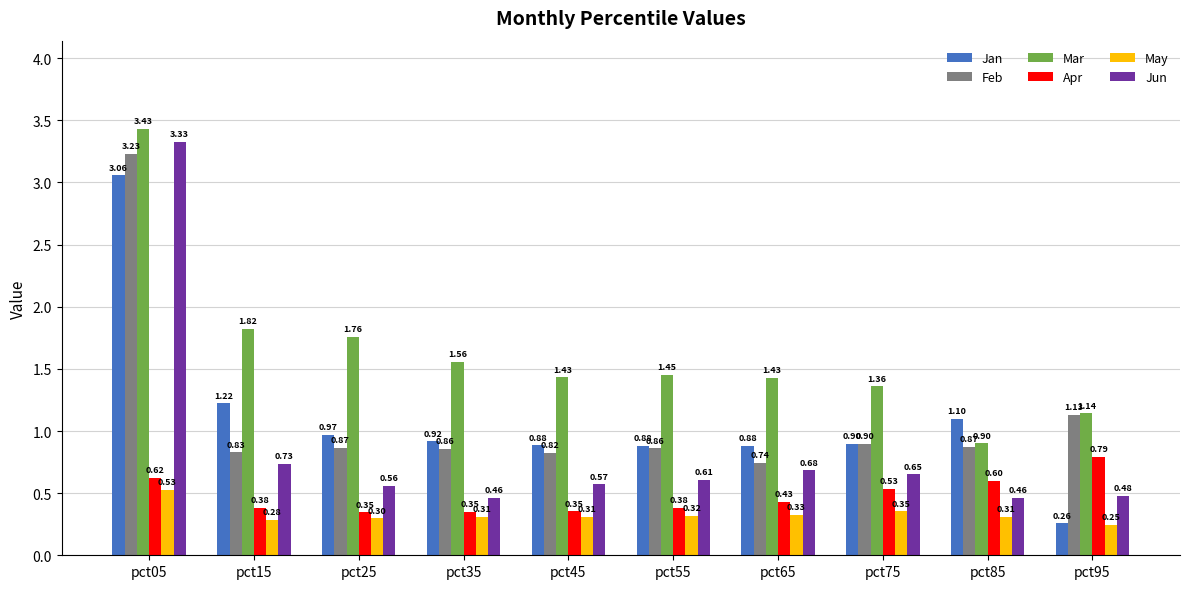

Which category has the highest value in the Apr series?

pct95